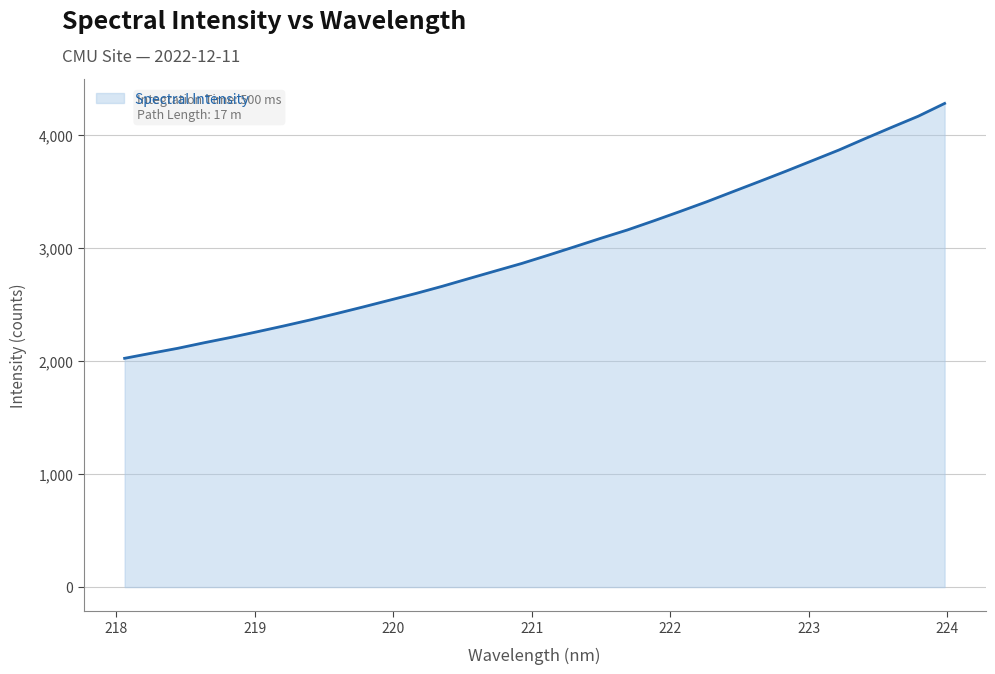

True or false: the data has more than 0 interior local peaks.

False